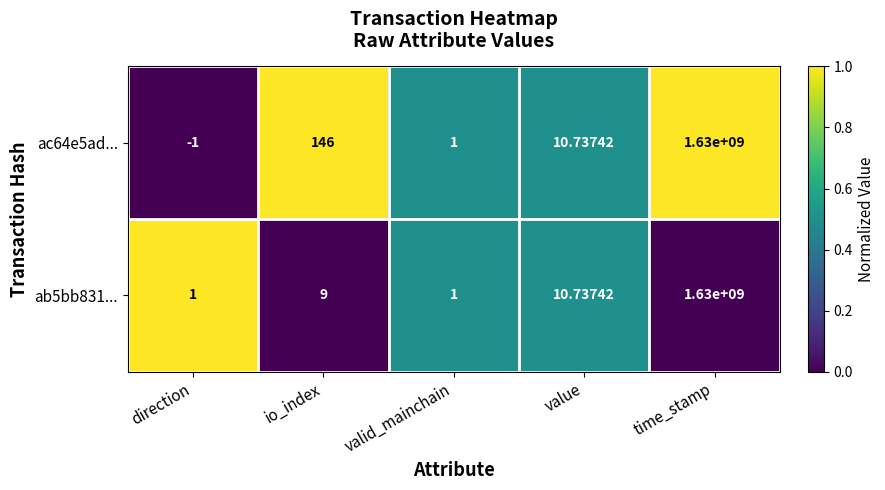

Which series has the largest range (max minus min)?

ac64e5ad...